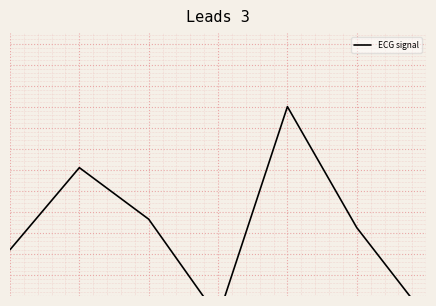

At which category does the data reach its first local valley?

3